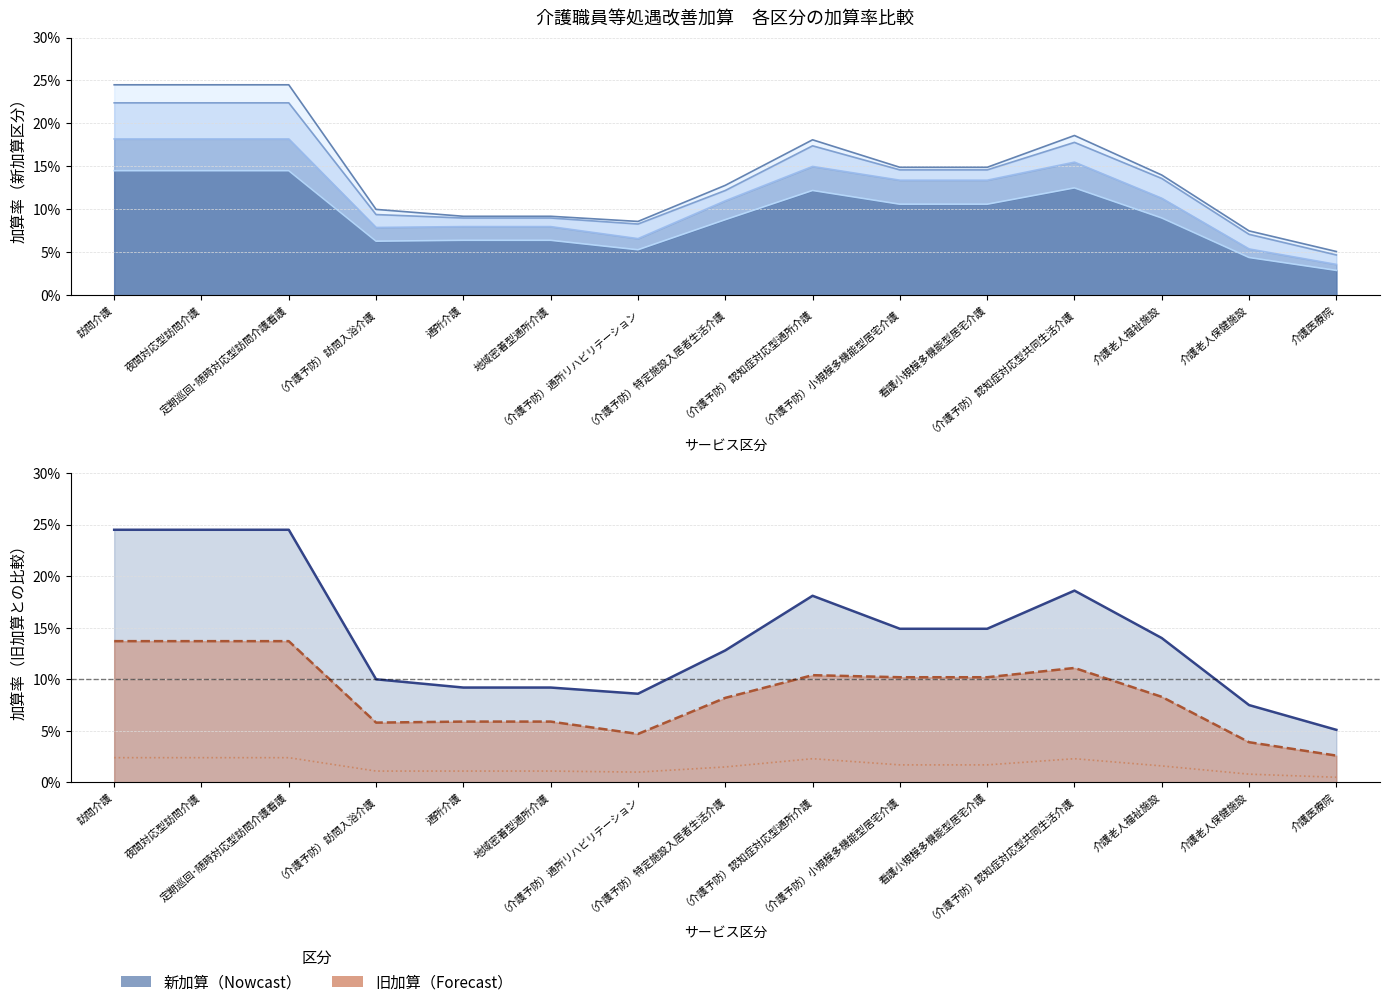

Read the 新加算Ⅱ value at 定期巡回･随時対応型訪問介護看護.

0.2